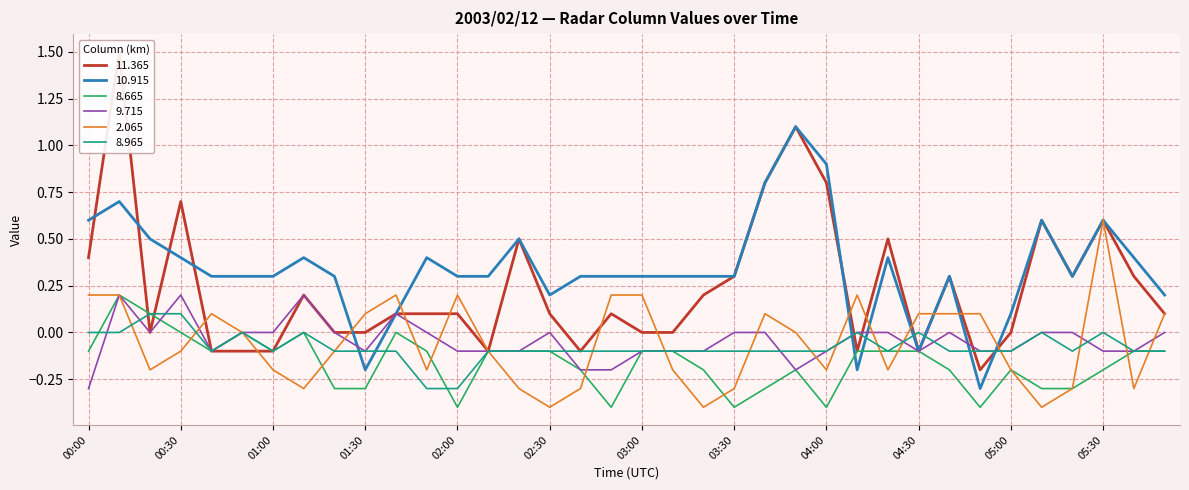

Read the 11.365 value at 00:00.

0.4